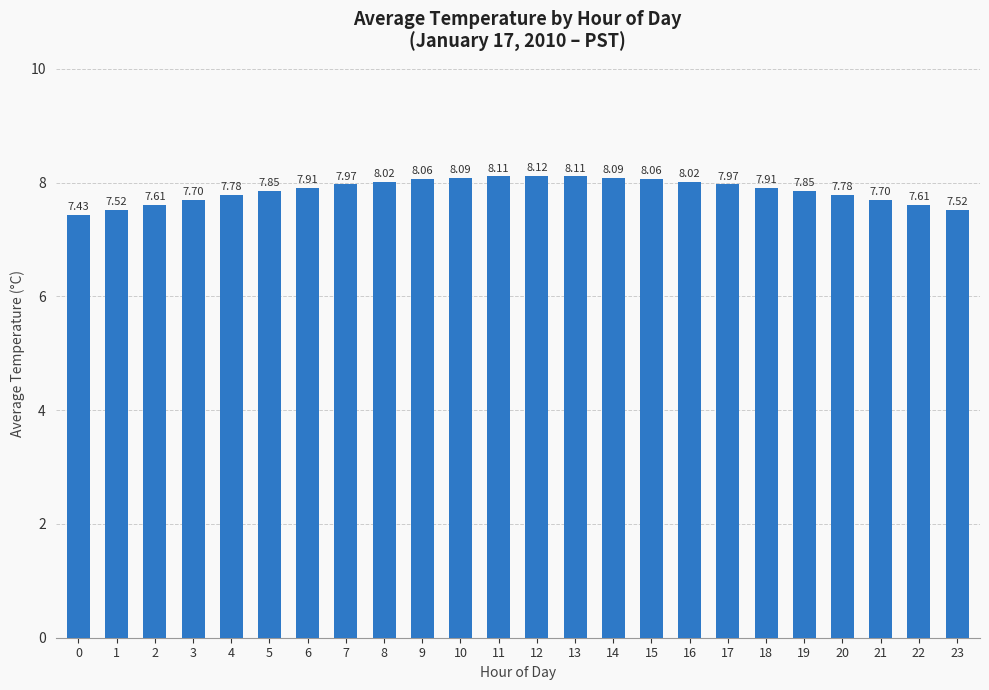

True or false: the data shows 8.0 at 7.

True